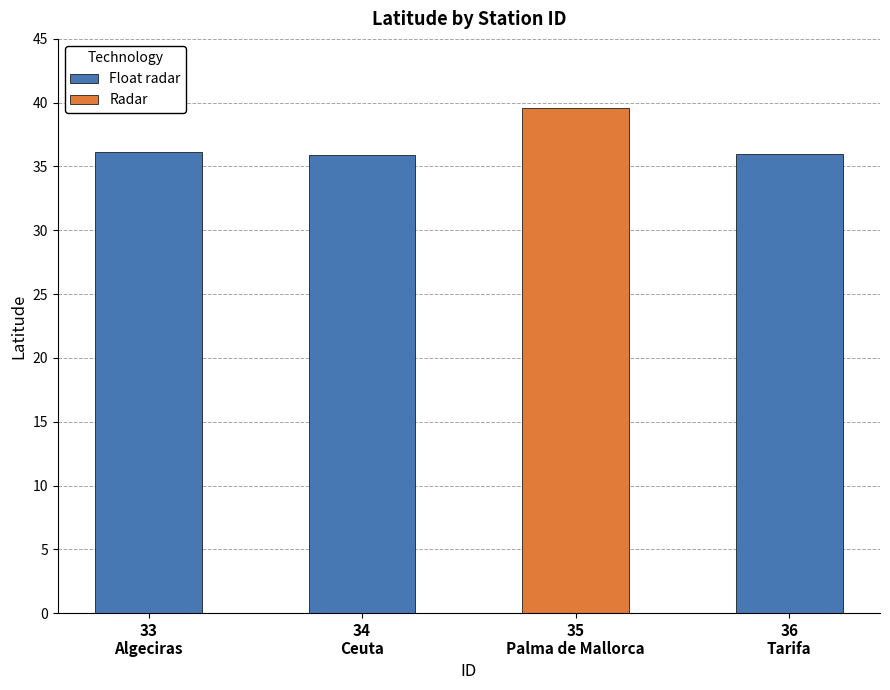

Which label corresponds to the smallest value in the chart?

34